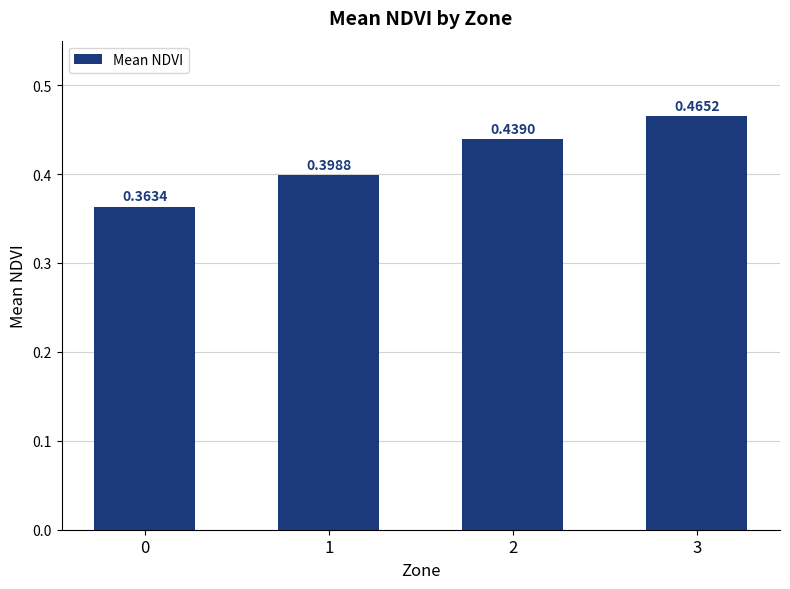

What is the sum of the values at 0 and 2?

0.8